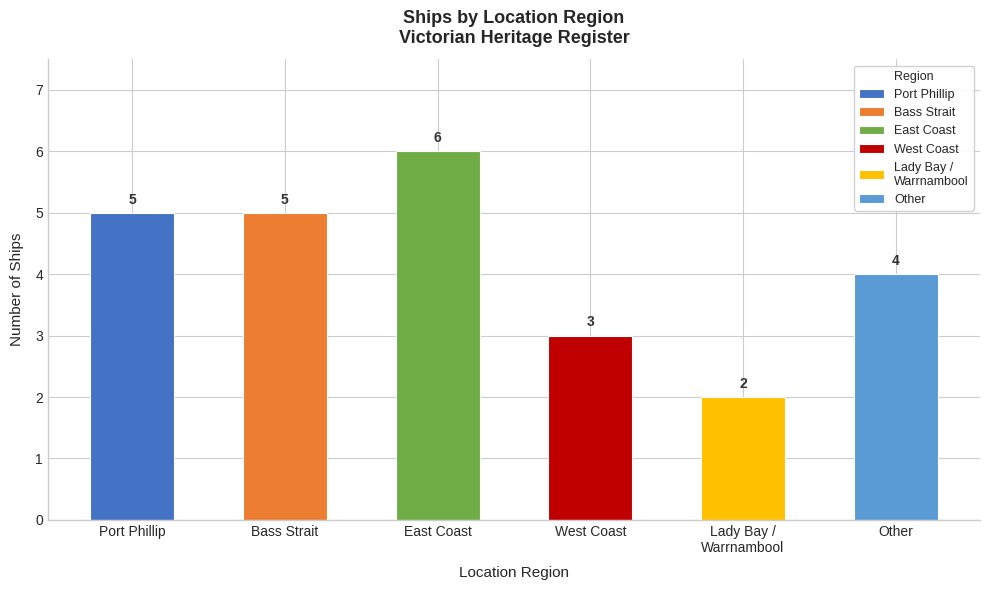

True or false: the data shows 2 at Lady Bay /
Warrnambool.

True